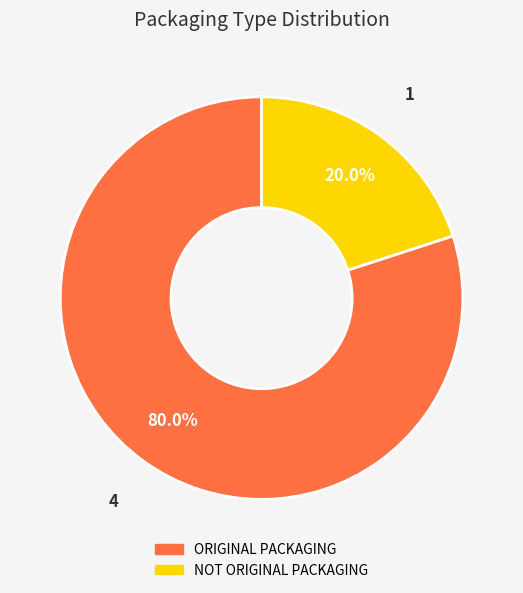

What percentage is NOT represented by ORIGINAL PACKAGING?

20.0%